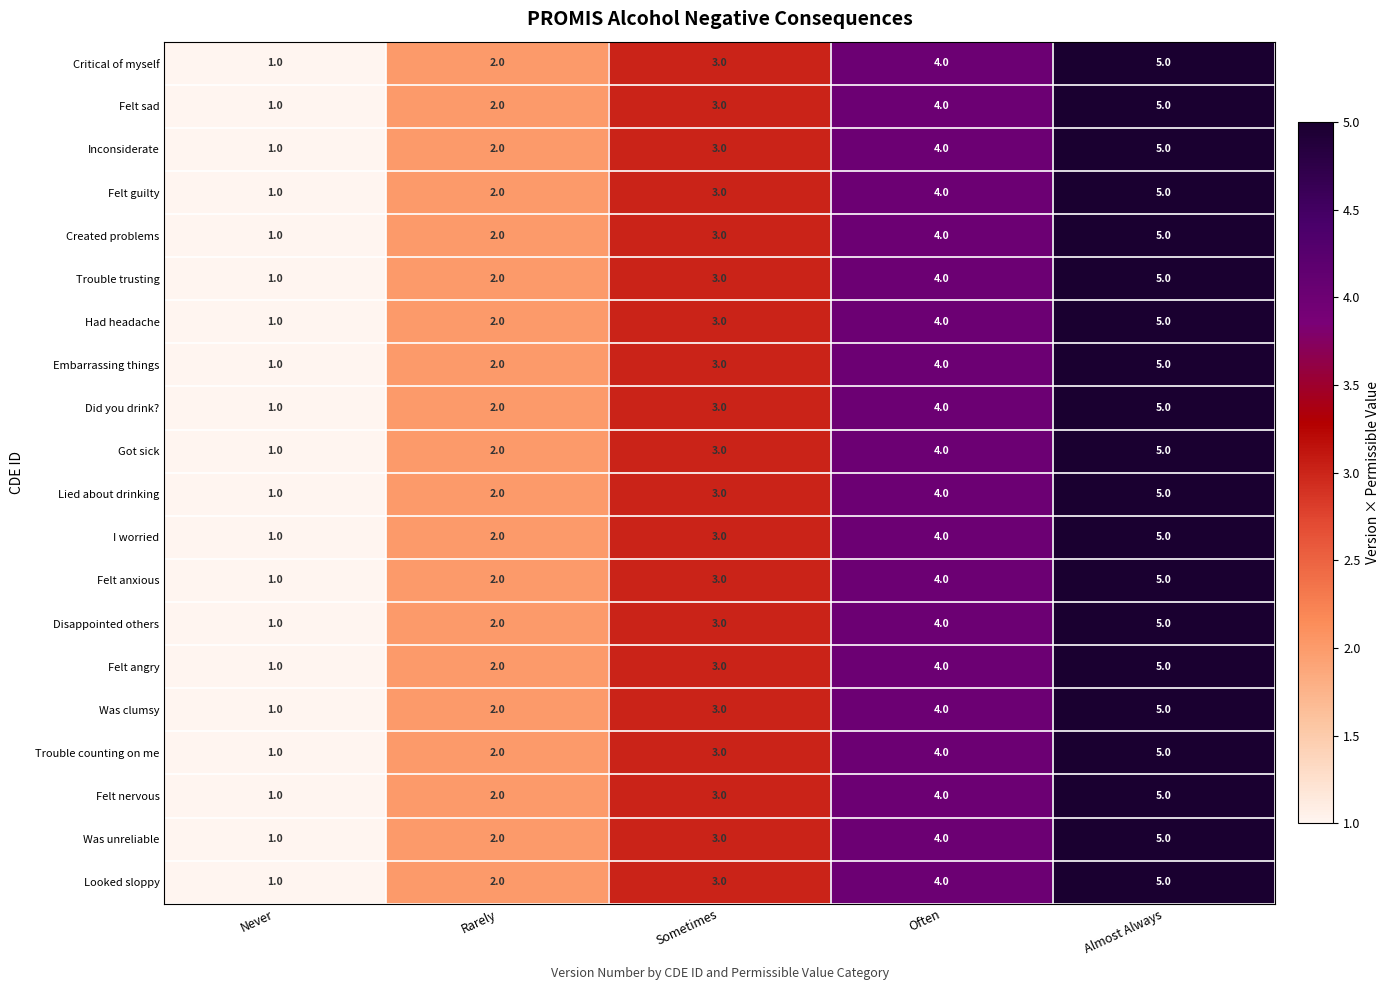

At which category is the sum across all series the highest?

Almost Always